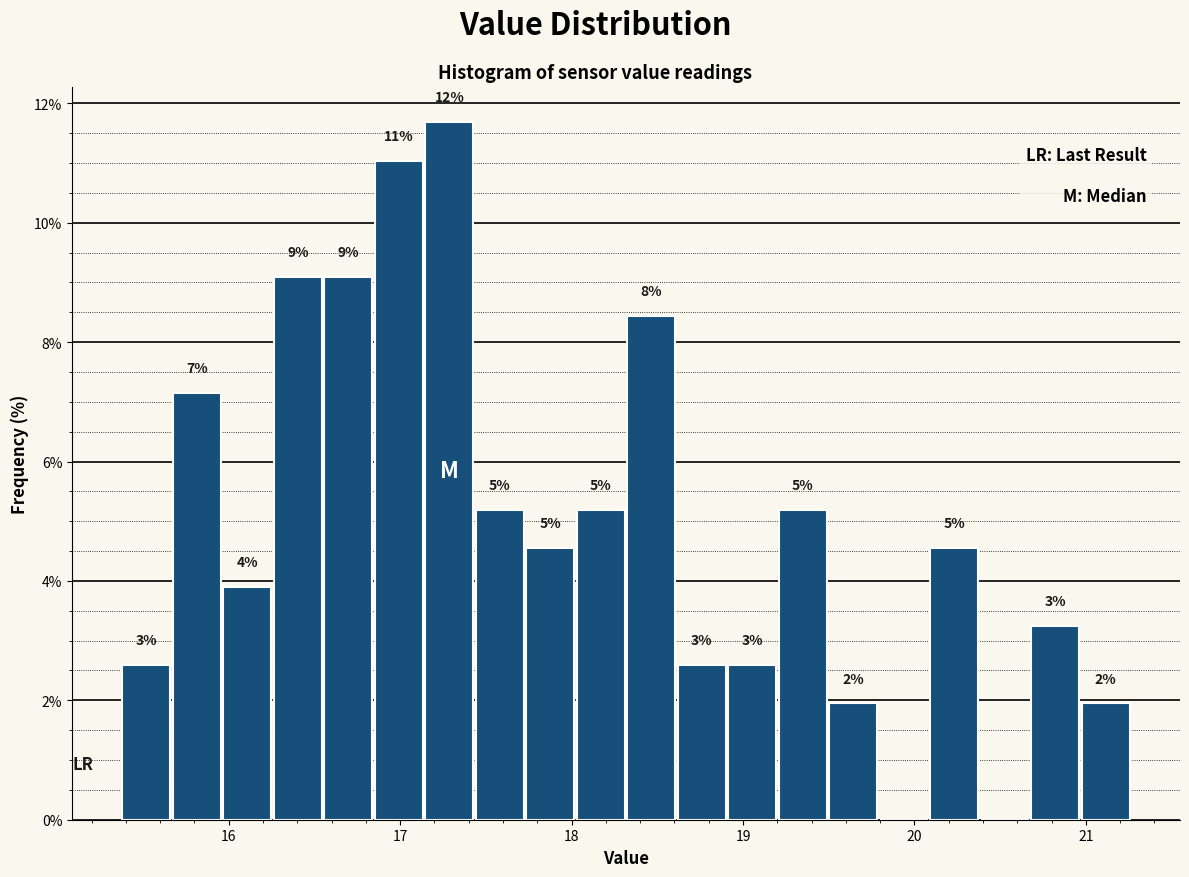

Around what value on the x-axis is the tallest bar? Give the approximate position of its centre, as read against the axis.

17.3